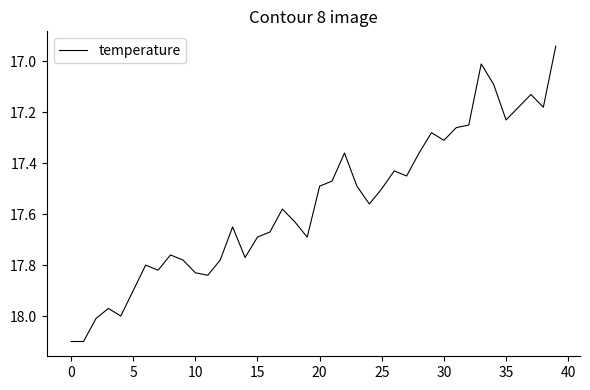

What is the difference between the maximum and minimum values?

1.2